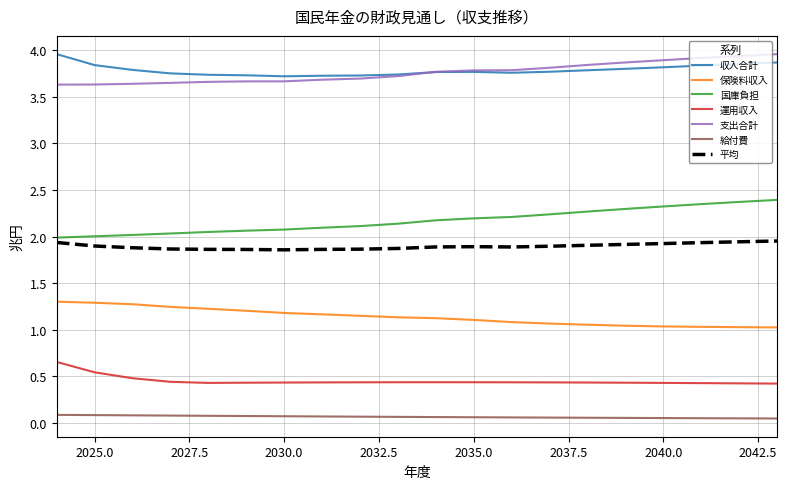

True or false: 国庫負担 and 支出合計 intersect in this chart.

False